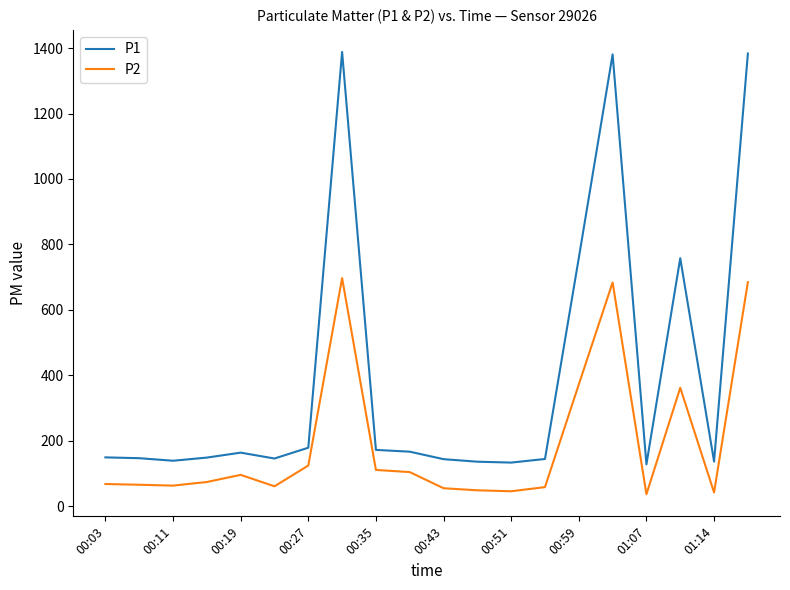

What are all the series names shown in the legend?

P1, P2